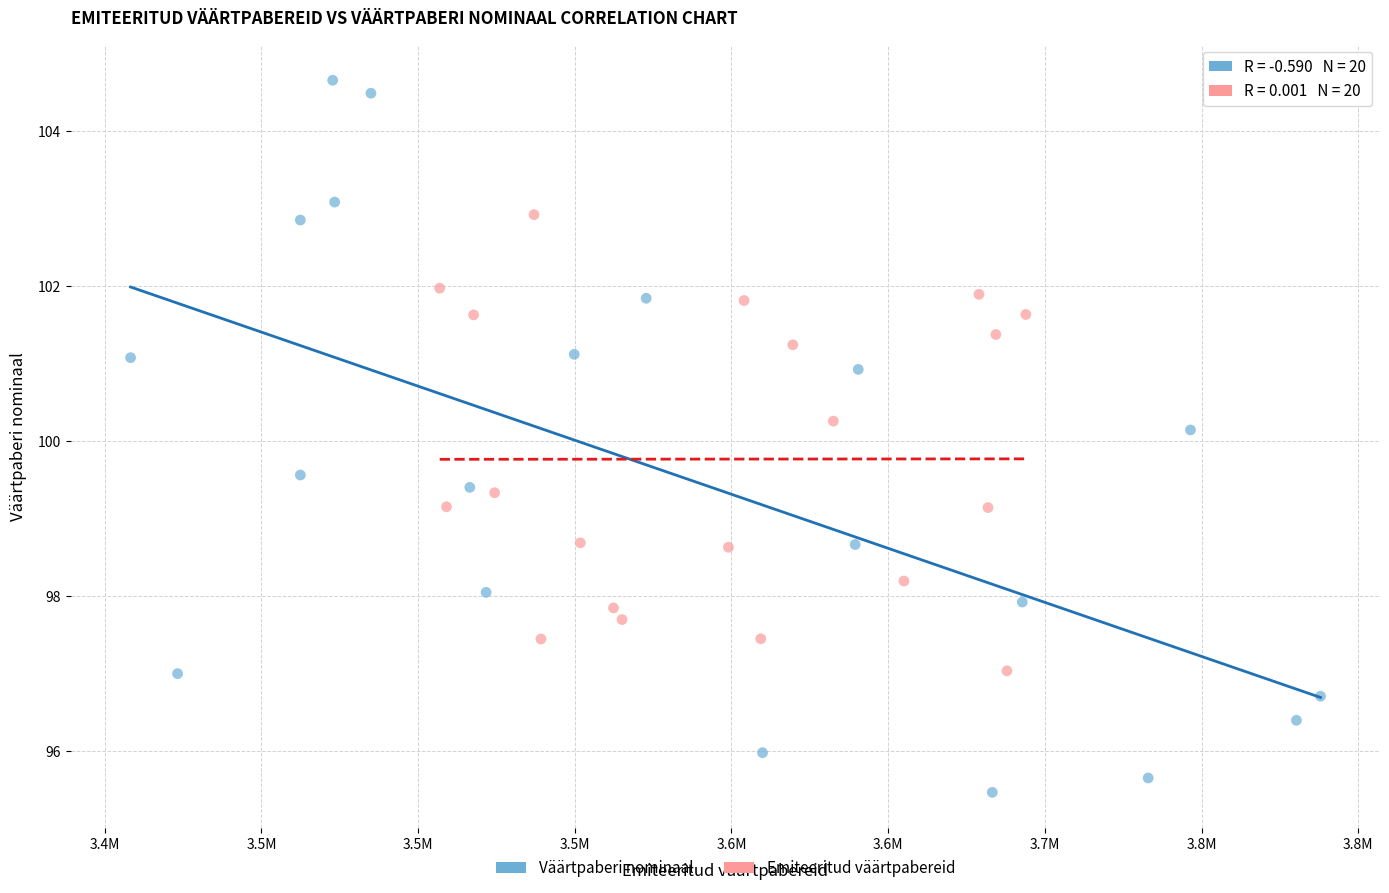

Which series reaches the minimum Y coordinate?

Väärtpaberi nominaal